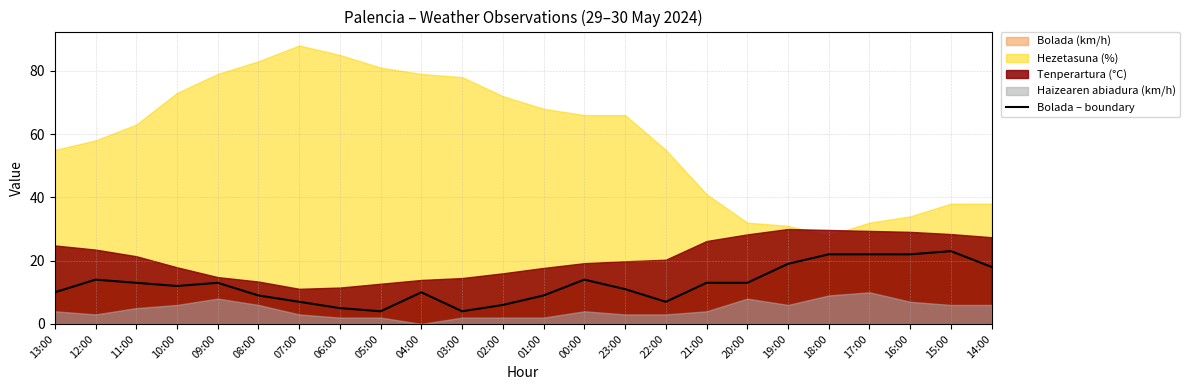

Read the value at 11:00.

13